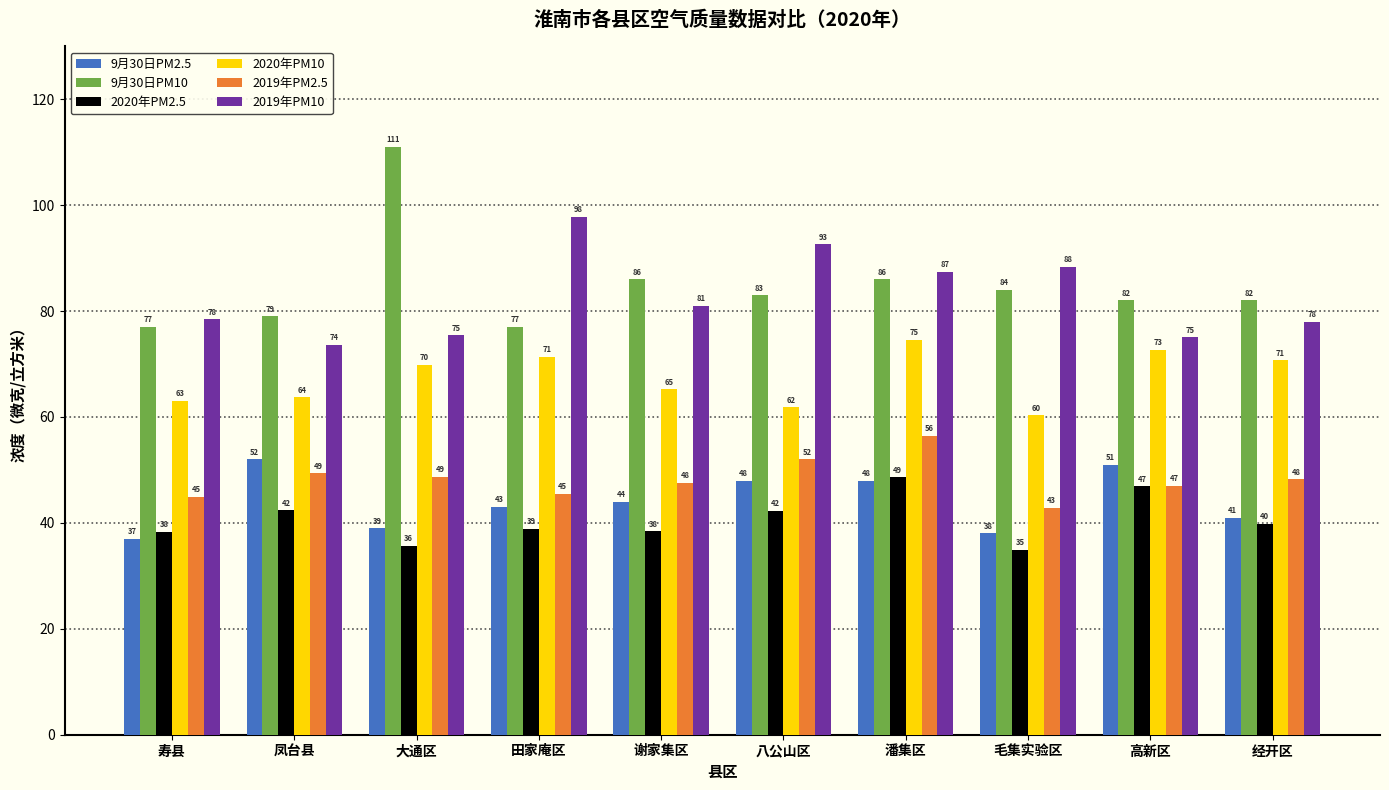

True or false: 2019年PM10 has a value of 36.8 at 田家庵区.

False